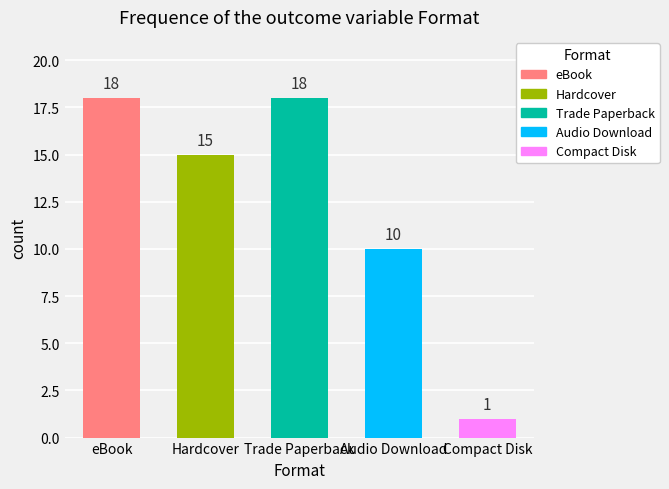

Reading left to right, list all the values displayed in this chart.

eBook=18	Hardcover=15	Trade Paperback=18	Audio Download=10	Compact Disk=1